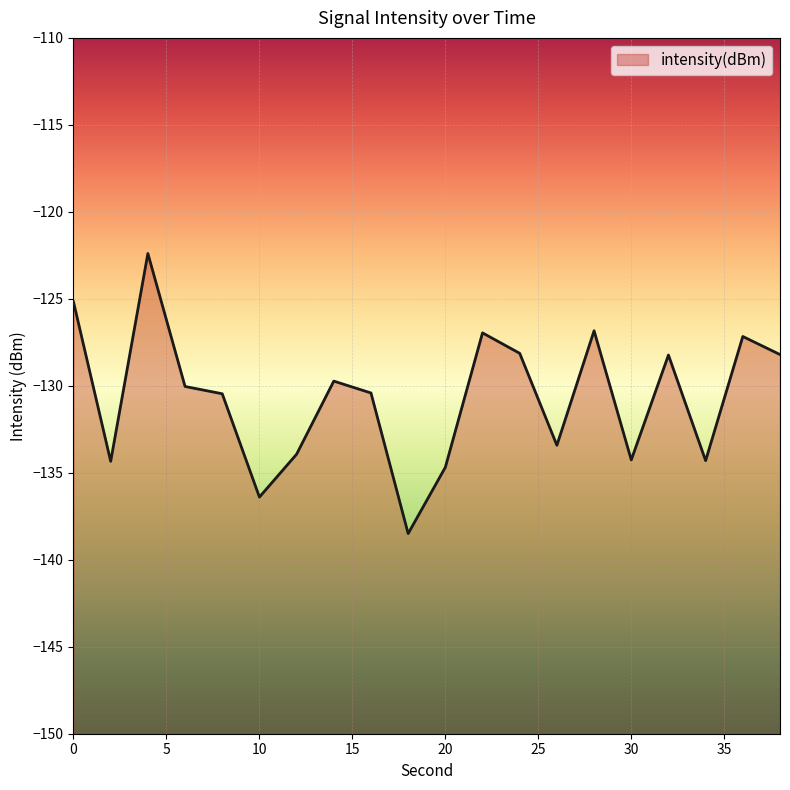

What is the change in value from 10 to 18?

-2.1